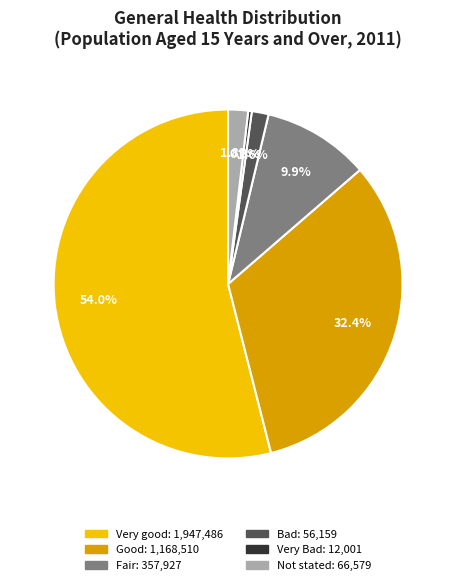

To the nearest percent, what percentage of the pie is Not stated?

2%